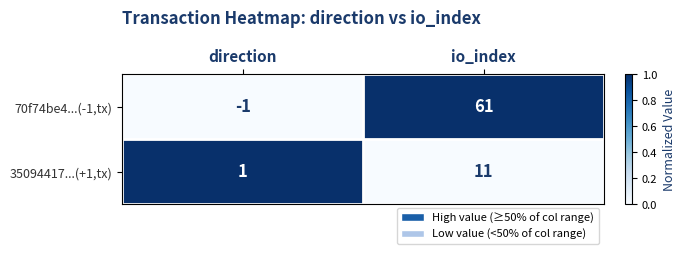

What is the difference between the maximum and minimum values in the 35094417...(+1,tx) series?

10